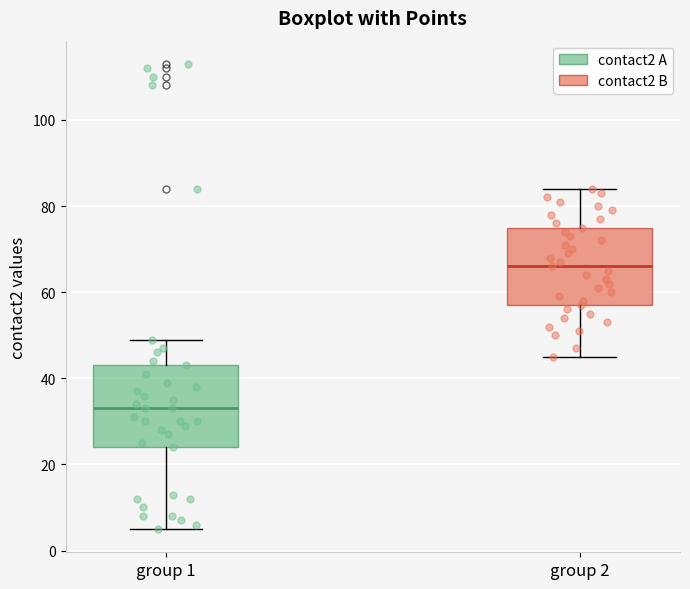

Which box has the lowest median line?

group 1